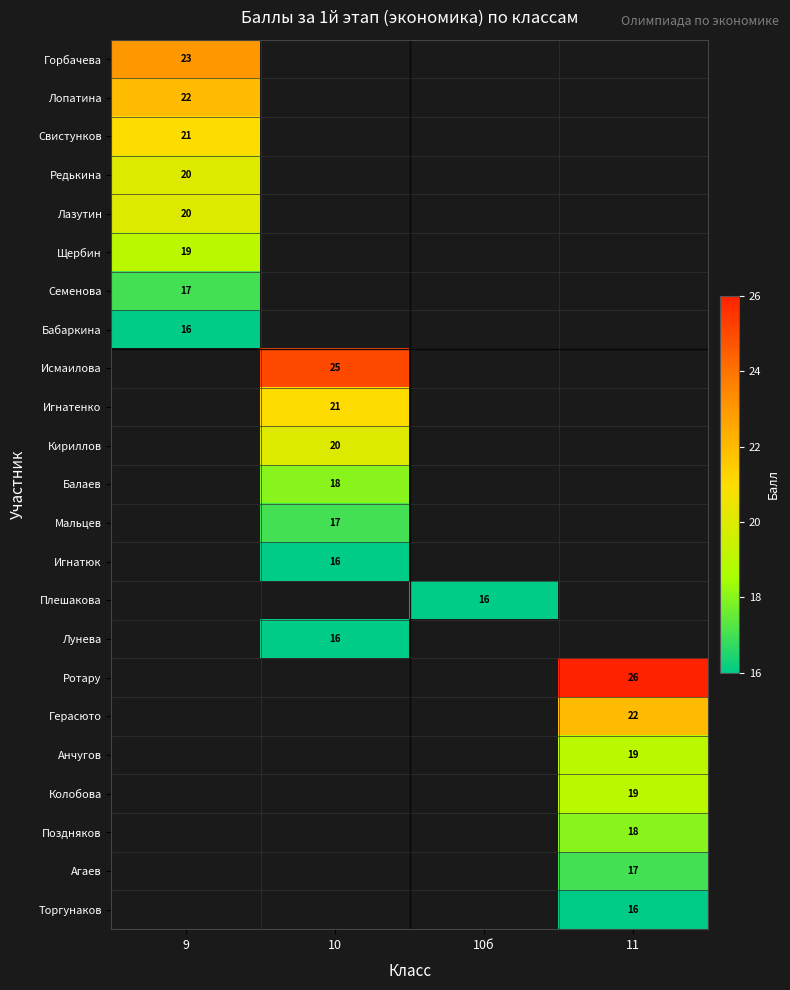

True or false: Исмаилова has a value of 25 at 10.

True